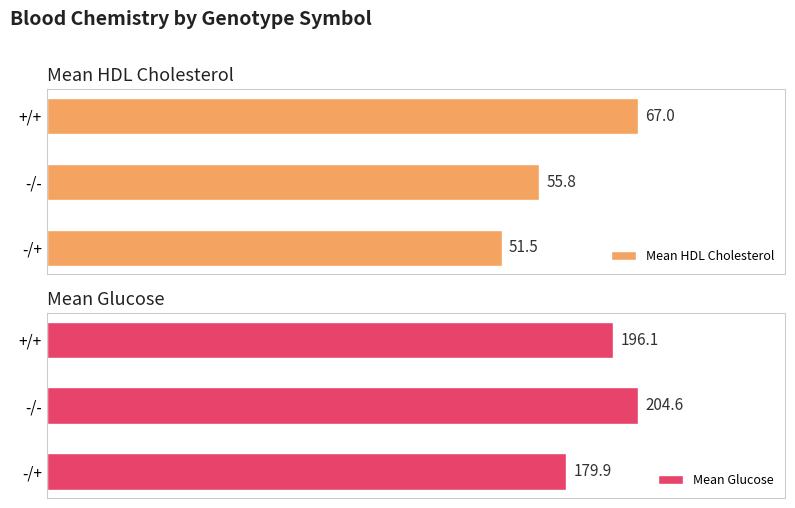

How many bars are there in total?

6